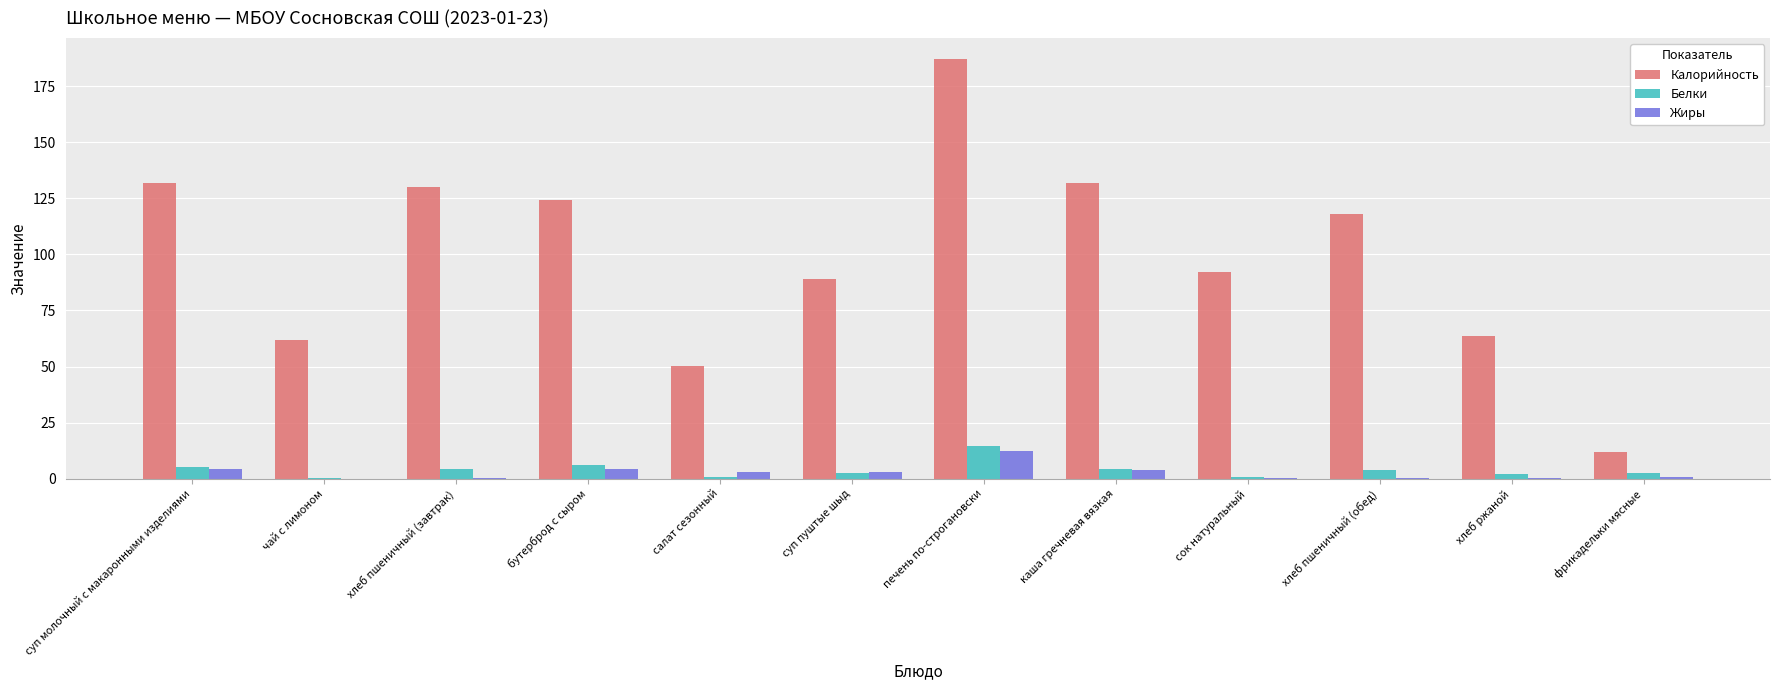

Which series changed the most between бутерброд с сыром and каша гречневая вязкая?

Калорийность